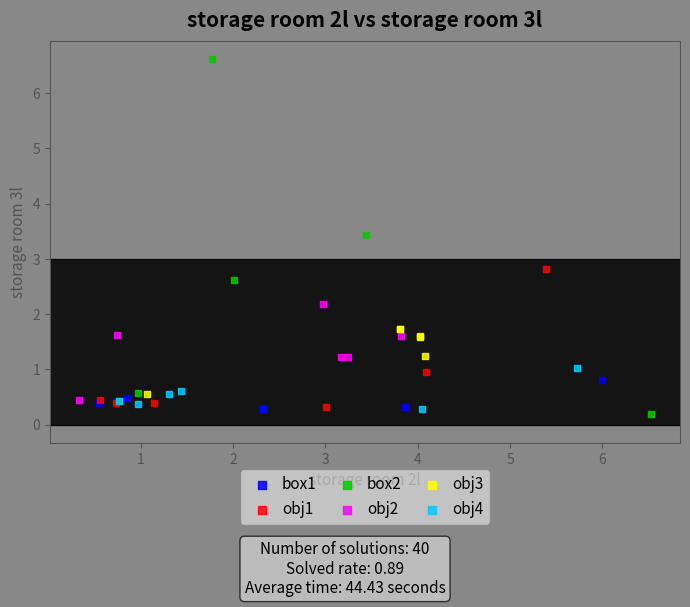

Which series reaches the maximum Y coordinate?

box2